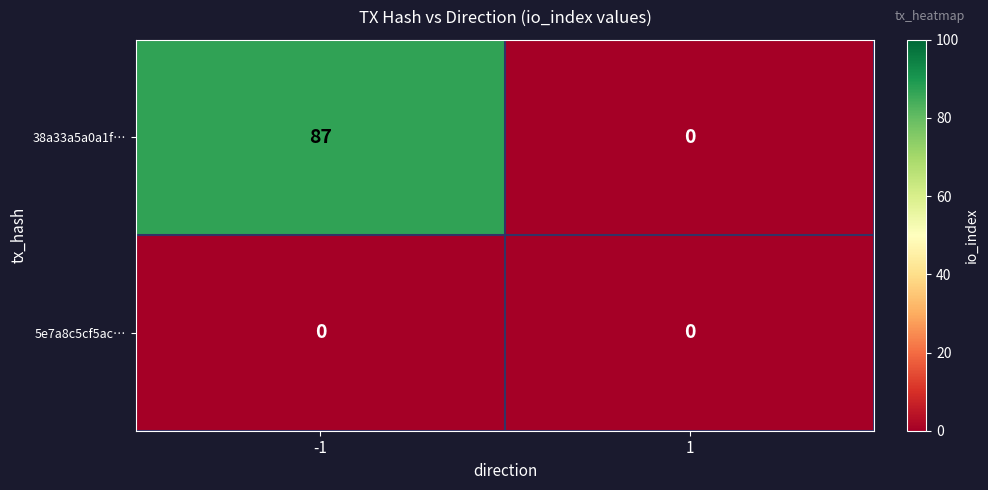

Which series changed the most between -1 and 1?

38a33a5a0a1f…